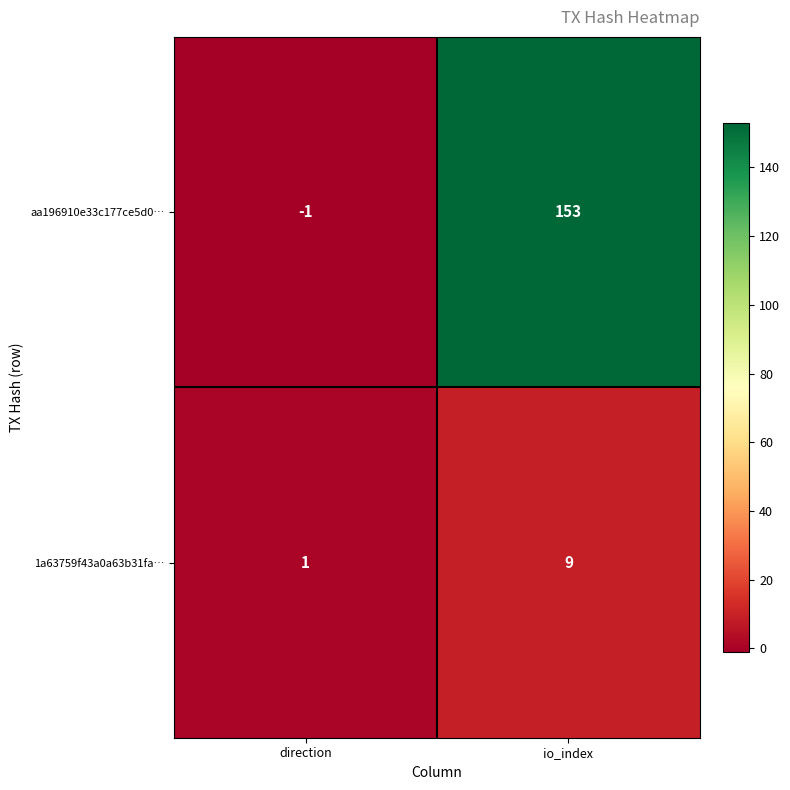

How many positive values does the aa196910e33c177ce5d0… series have?

1